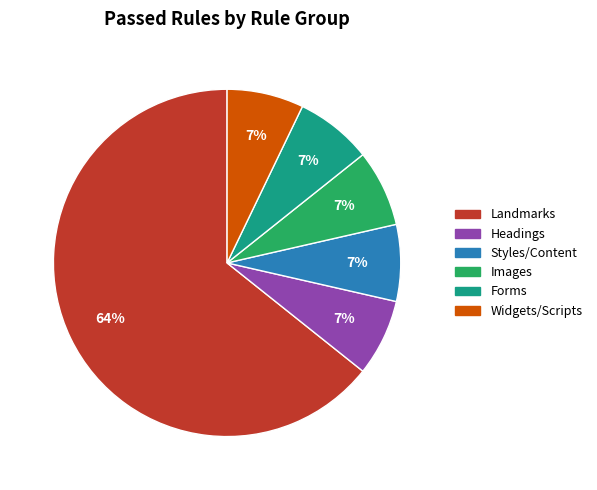

What percentage is the Images slice, to the nearest percent?

7%